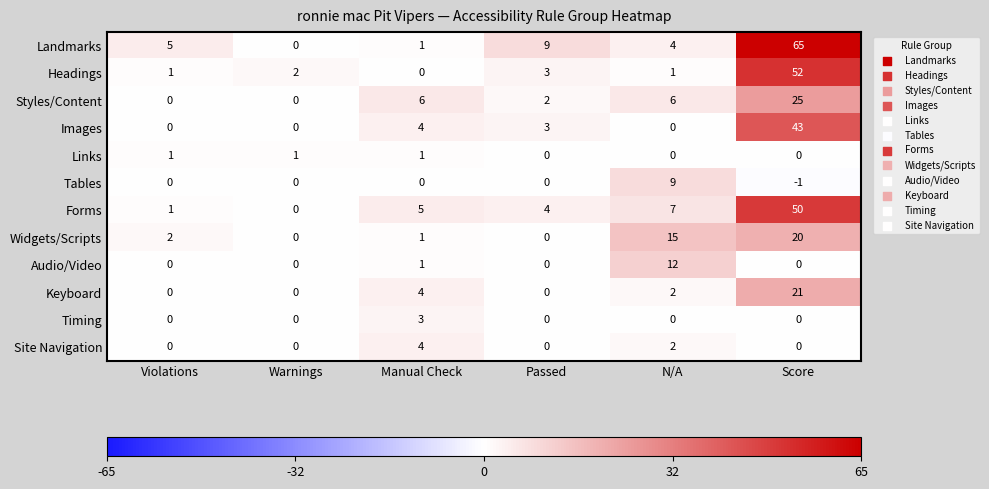

Which series has the largest total across all categories?

Landmarks